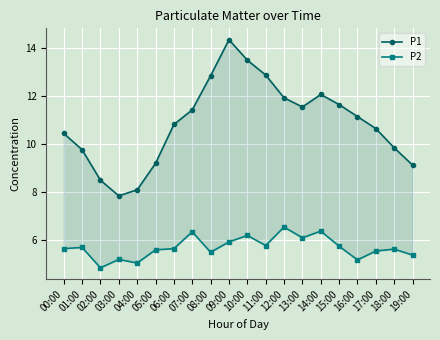

True or false: P1 has a value of 3.0 at 06:00.

False